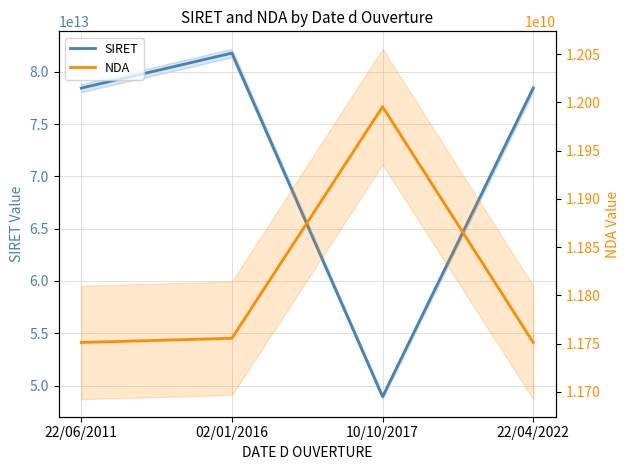

Count the number of data series in this chart.

2